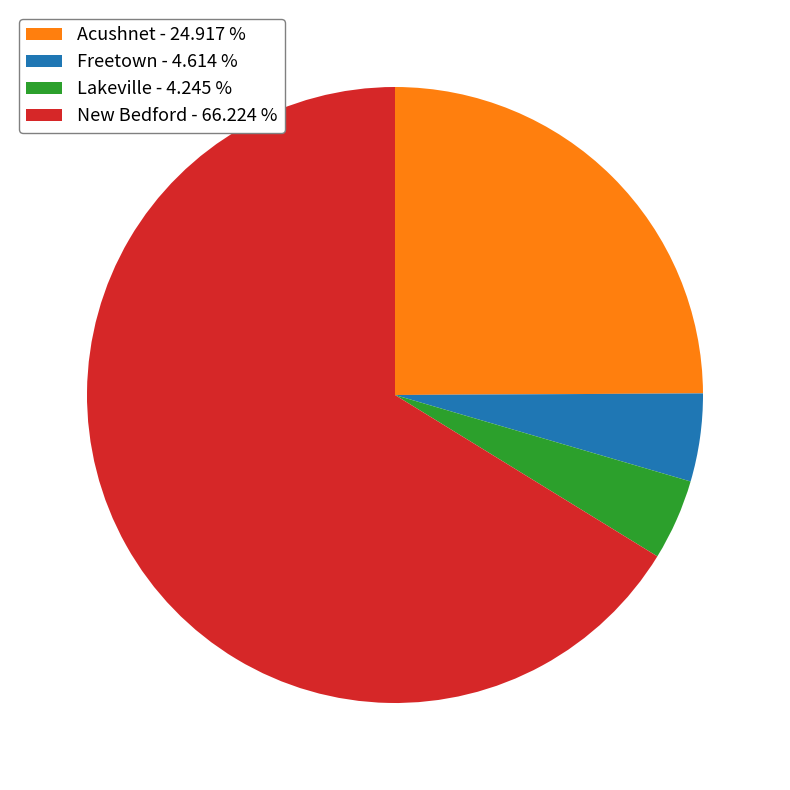

Is there a majority slice in this chart?

Yes